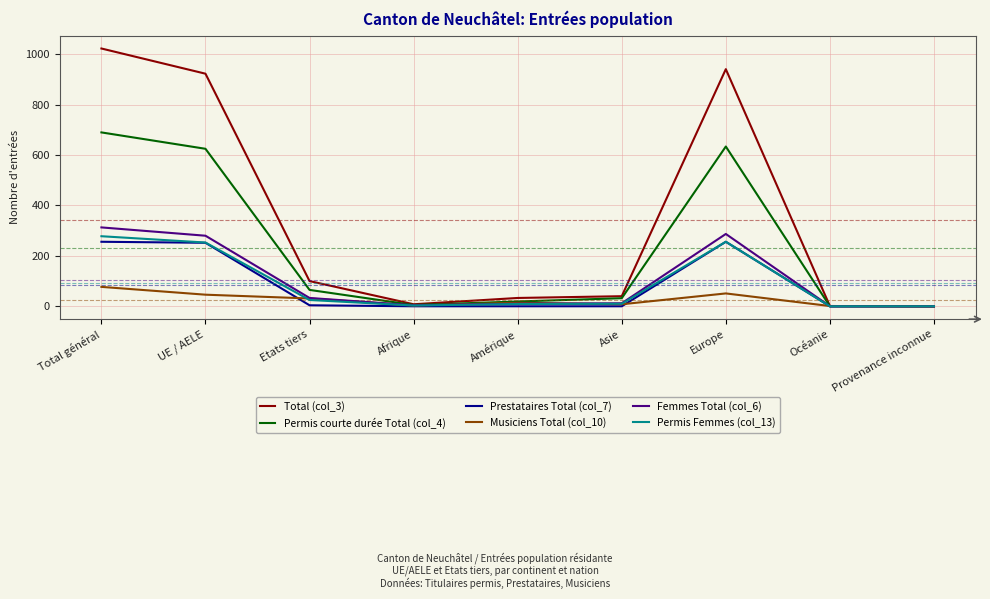

Which series has the widest spread of values?

Total (col_3)